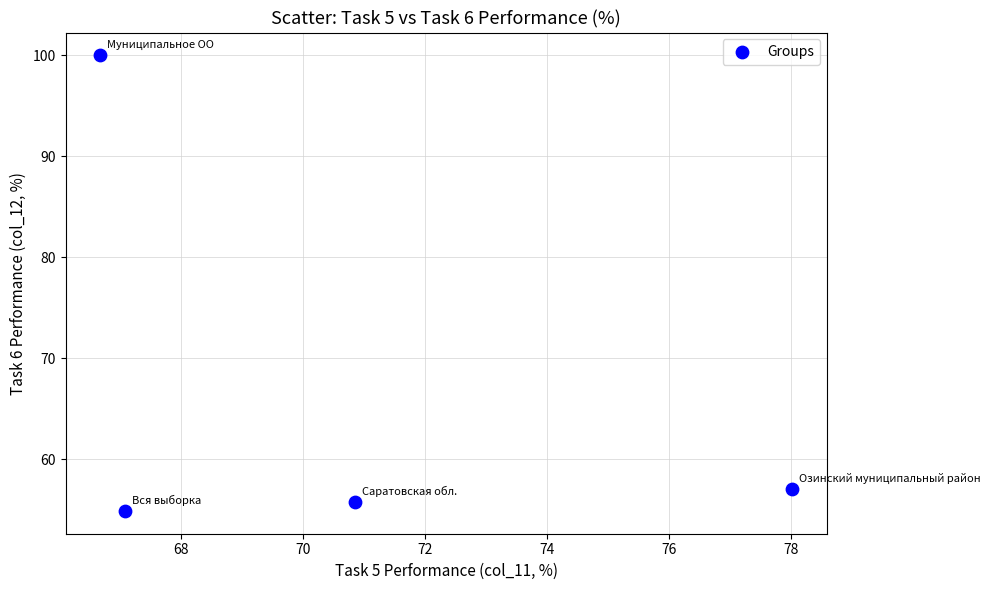

What is the range of X values (max minus min)?

11.3